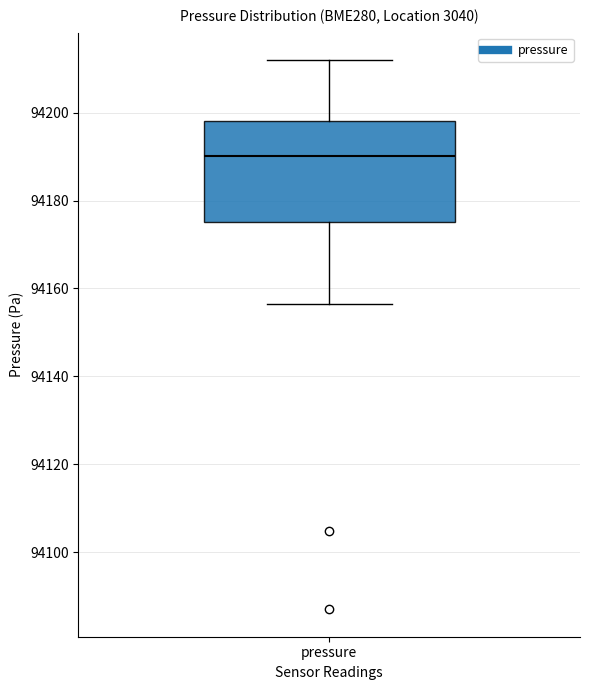

Read this box plot against the y-axis: the position of the median line, the range covered by the box, and the ends of both whiskers. The values are not printed on the chart, so give them approximately, as read against the axis.

median 94190, box 94176 to 94198, whiskers 94156 to 94212